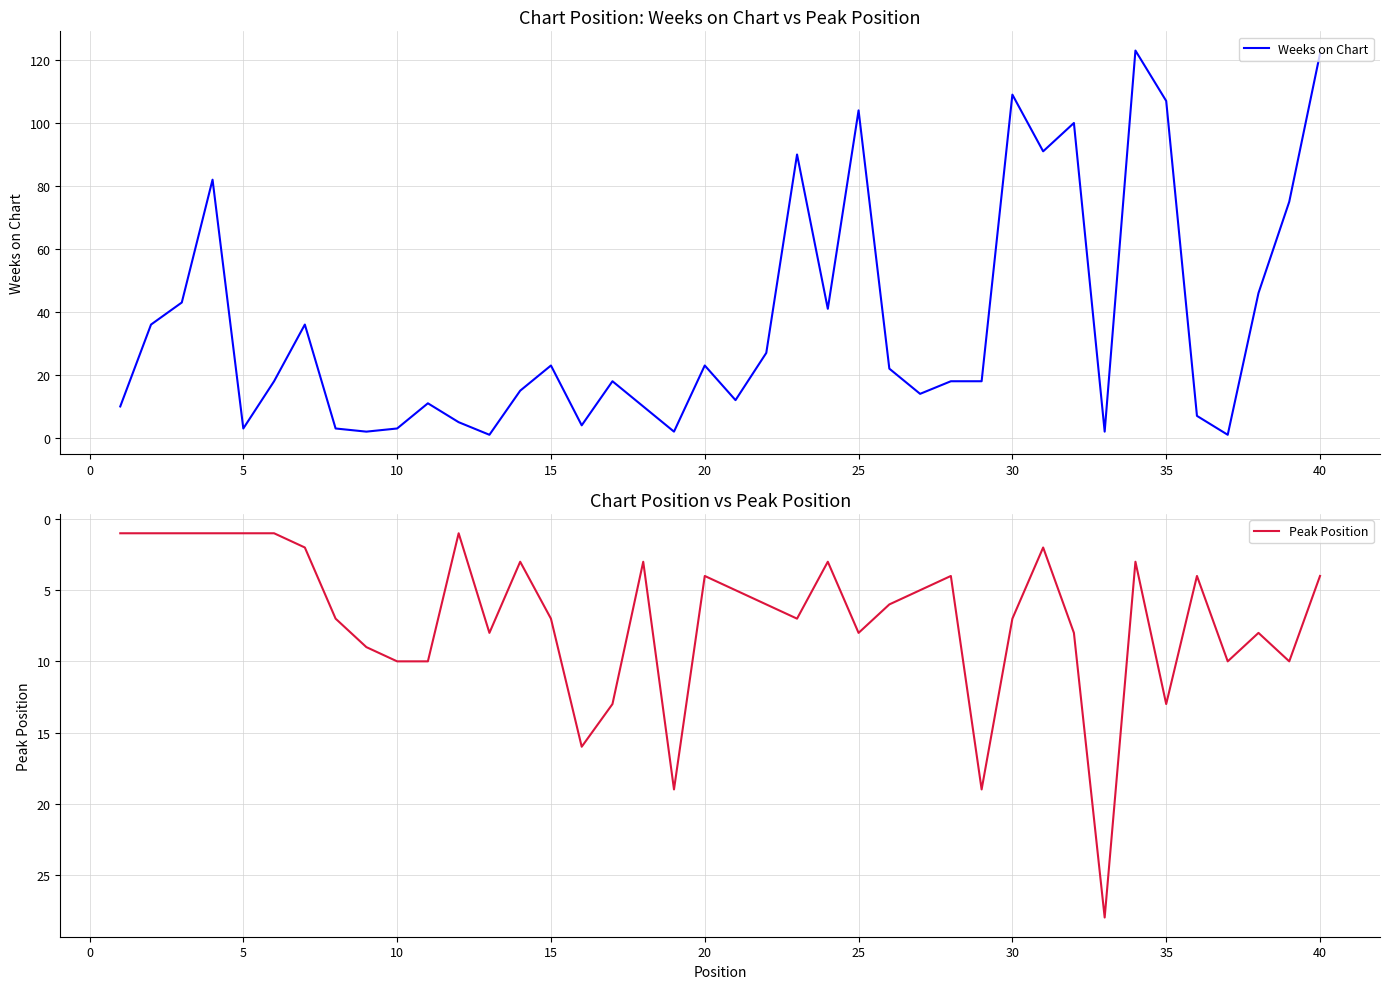

After their last crossing, which series has the higher values: Weeks on Chart or Peak Position?

Weeks on Chart